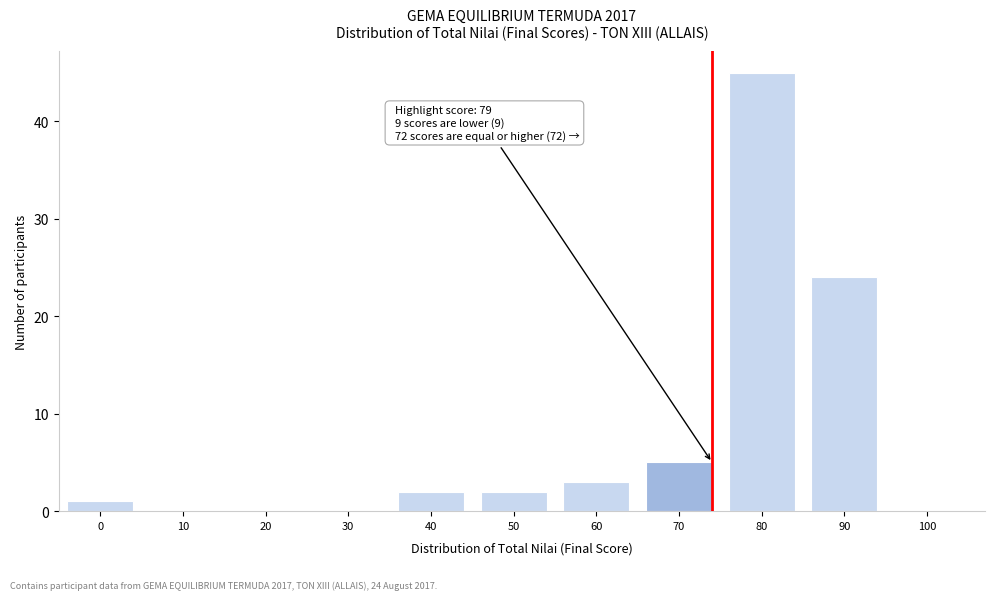

Reading left to right, extract all data points from this chart.

0=1	10=0	20=0	30=0	40=2	50=2	60=3	70=5	80=45	90=24	100=0